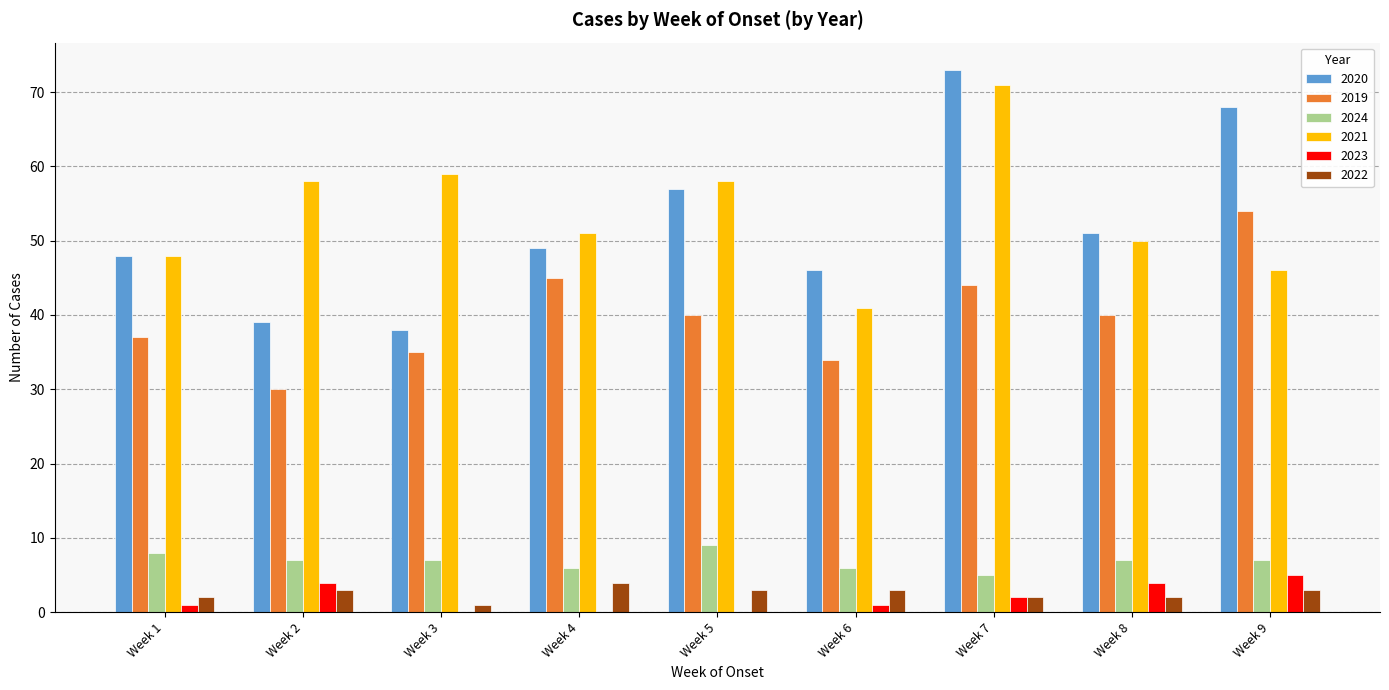

Is it true that 2019 equals 70 at Week 5?

False